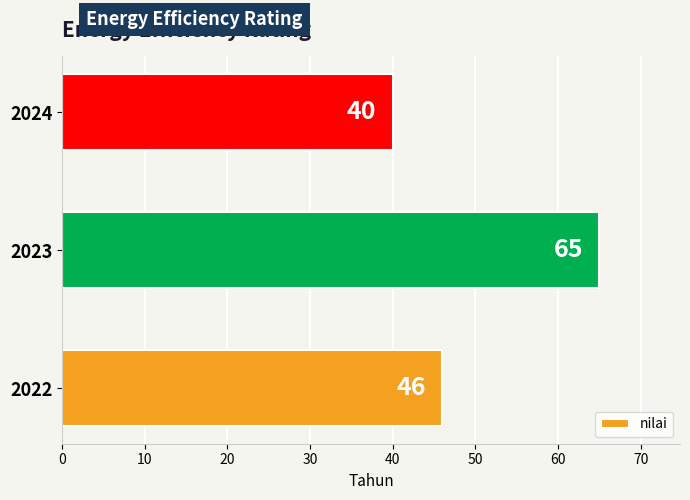

List the labels in order of value, smallest first.

2024, 2022, 2023